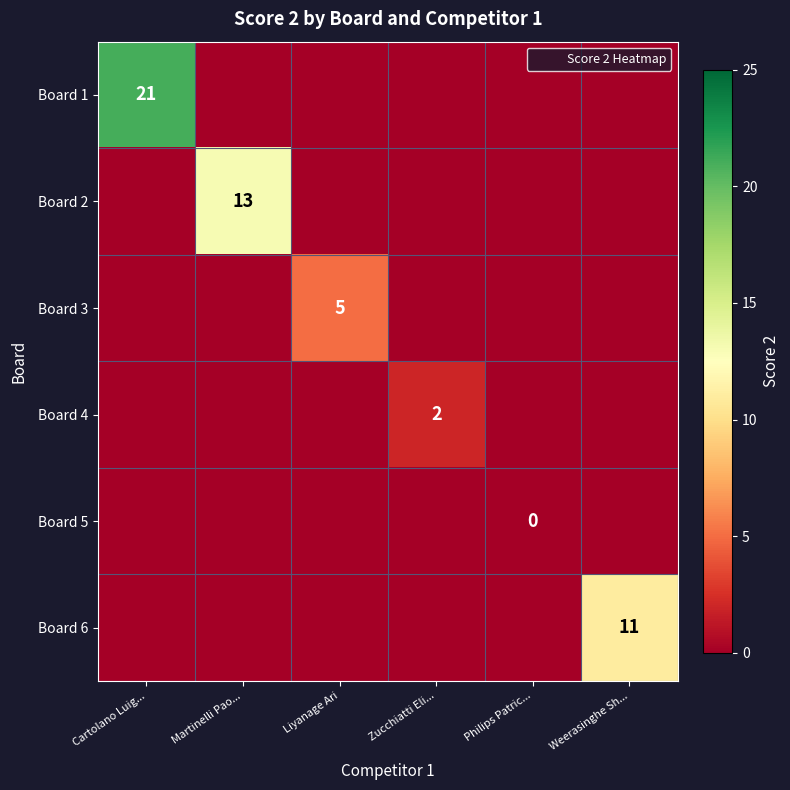

Is the value of Board 1 at Zucchiatti Eli... greater than the value of Board 2 at Cartolano Luig...?

No